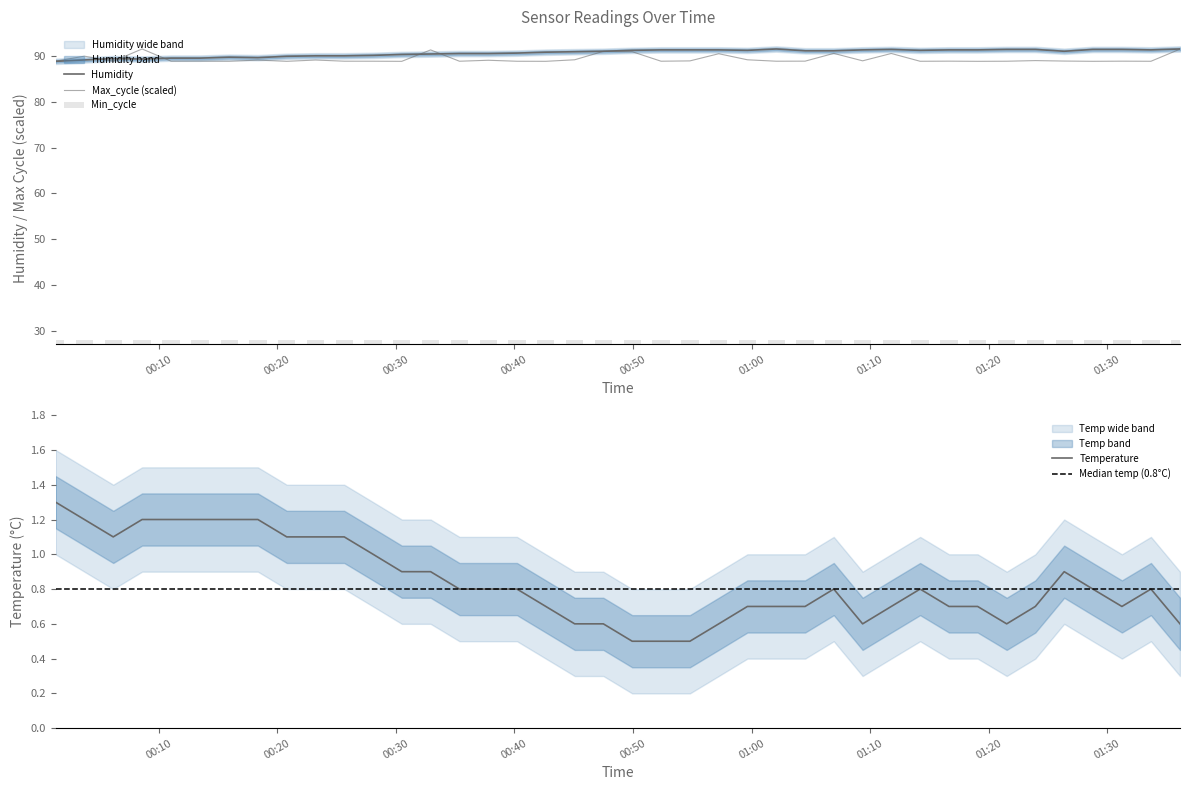

What is the difference between the second highest and second lowest values in the Max_cycle series?

2.7